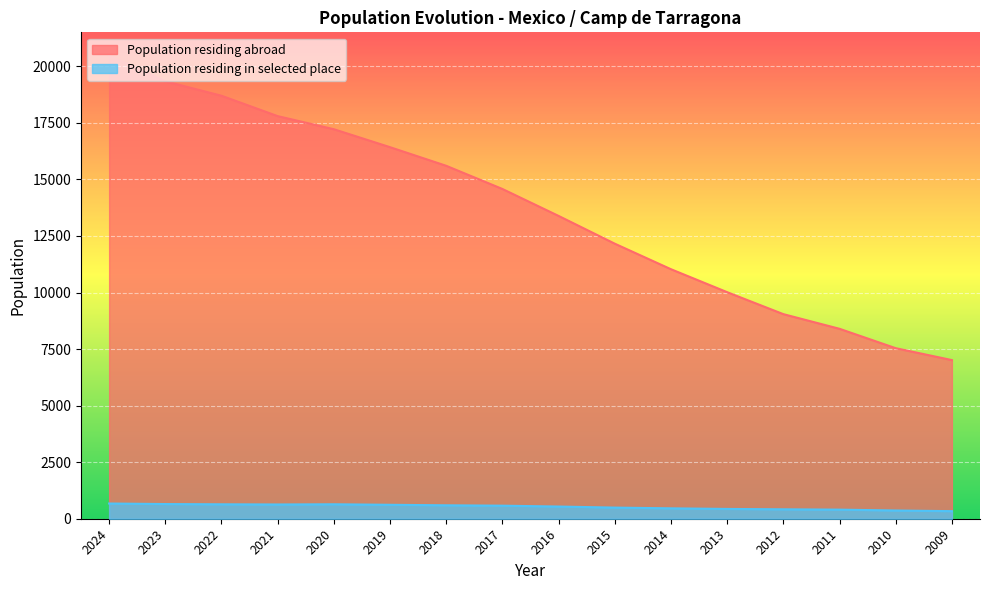

Between 2017 and 2009, which series saw the biggest shift?

Population residing abroad